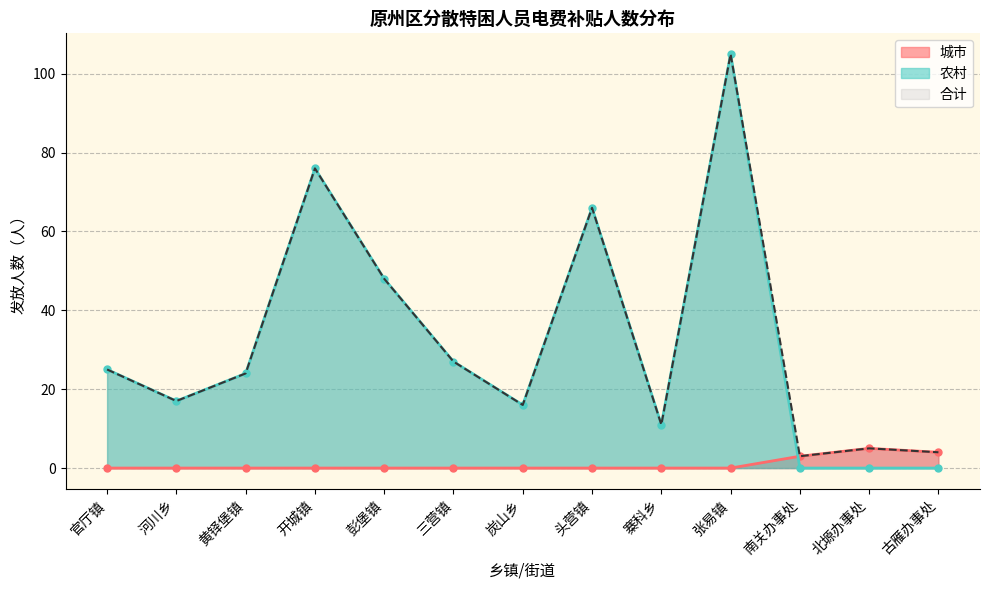

What is the maximum value for 农村?

105